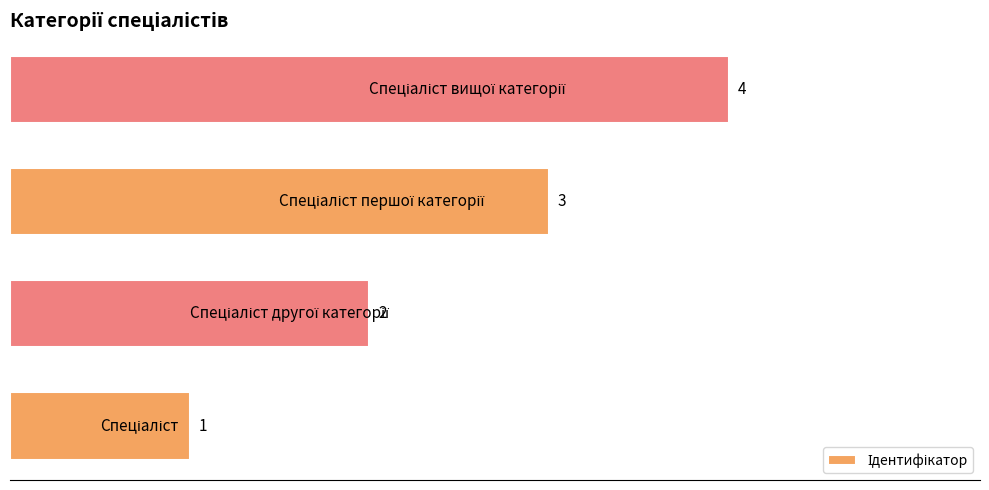

How many data points does each series have?

4